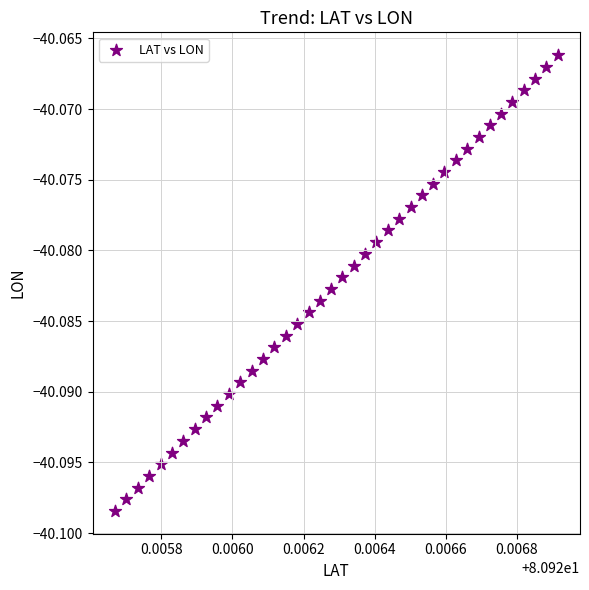

How many data points are displayed?

40